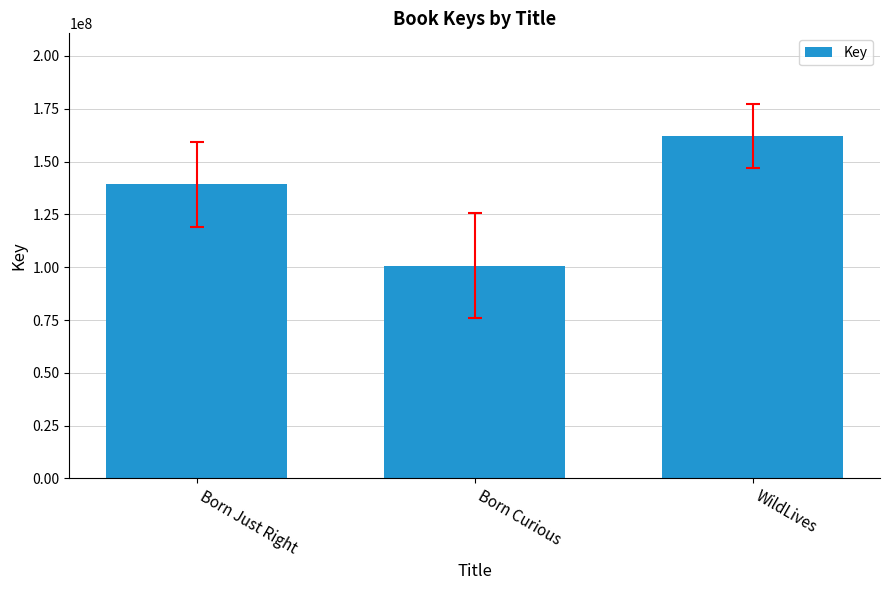

List the labels in order of value, smallest first.

Born Curious, Born Just Right, WildLives